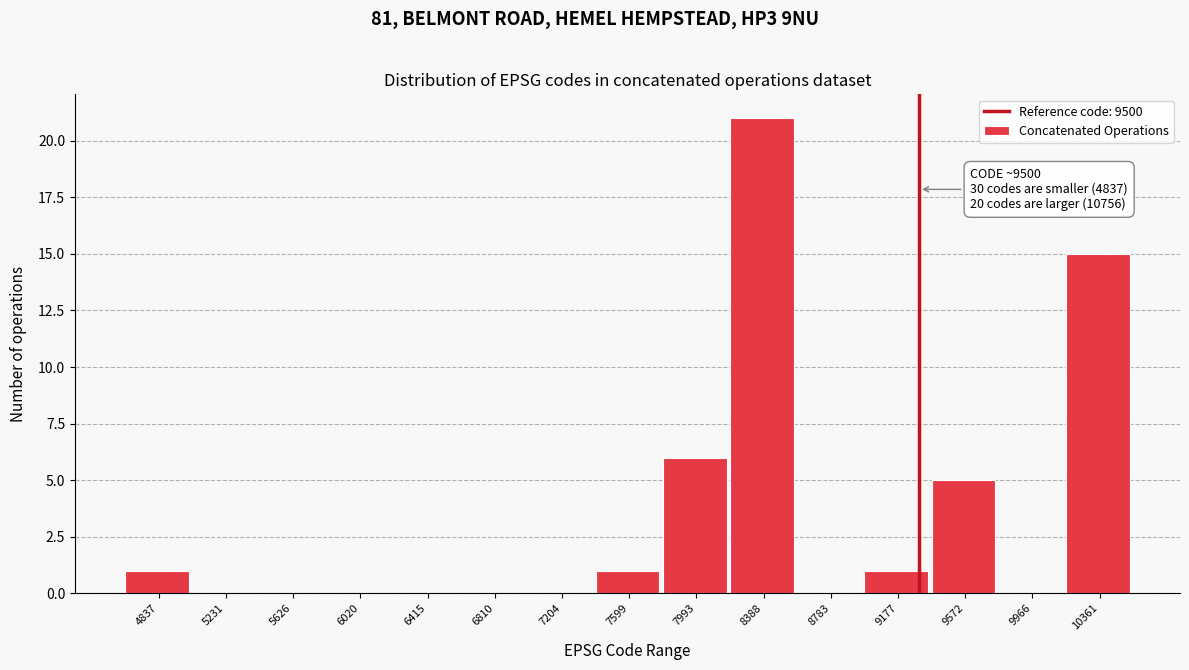

Reading left to right, transcribe all the data shown in this chart.

4837=1	5231=0	5626=0	6020=0	6415=0	6810=0	7204=0	7599=1	7993=6	8388=21	8783=0	9177=1	9572=5	9966=0	10361=15